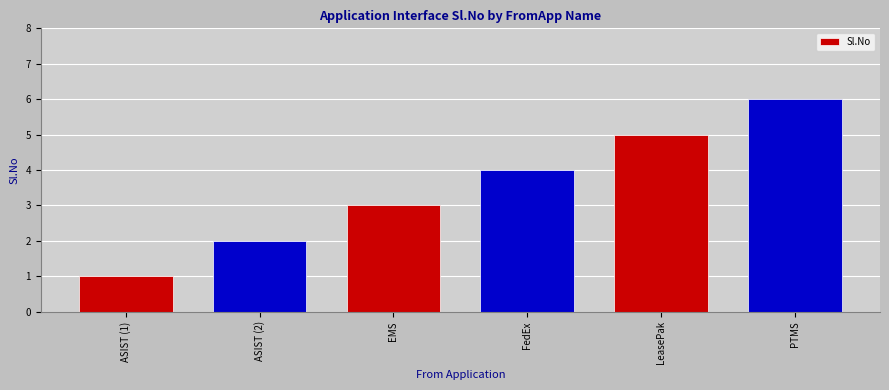

Between LeasePak and ASIST (1), which is larger?

LeasePak